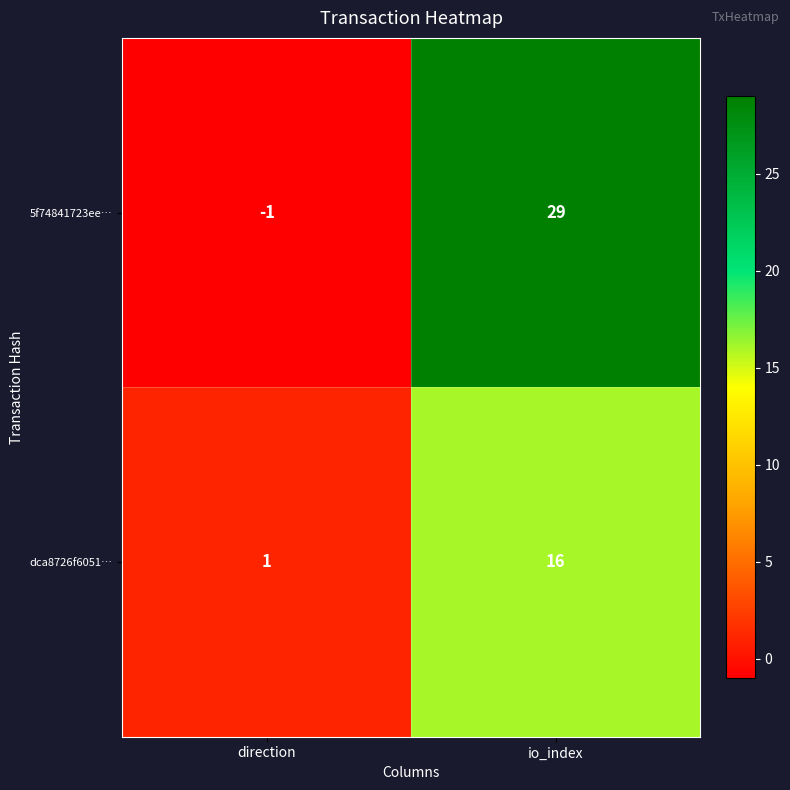

At how many categories does at least one series exceed 23?

1